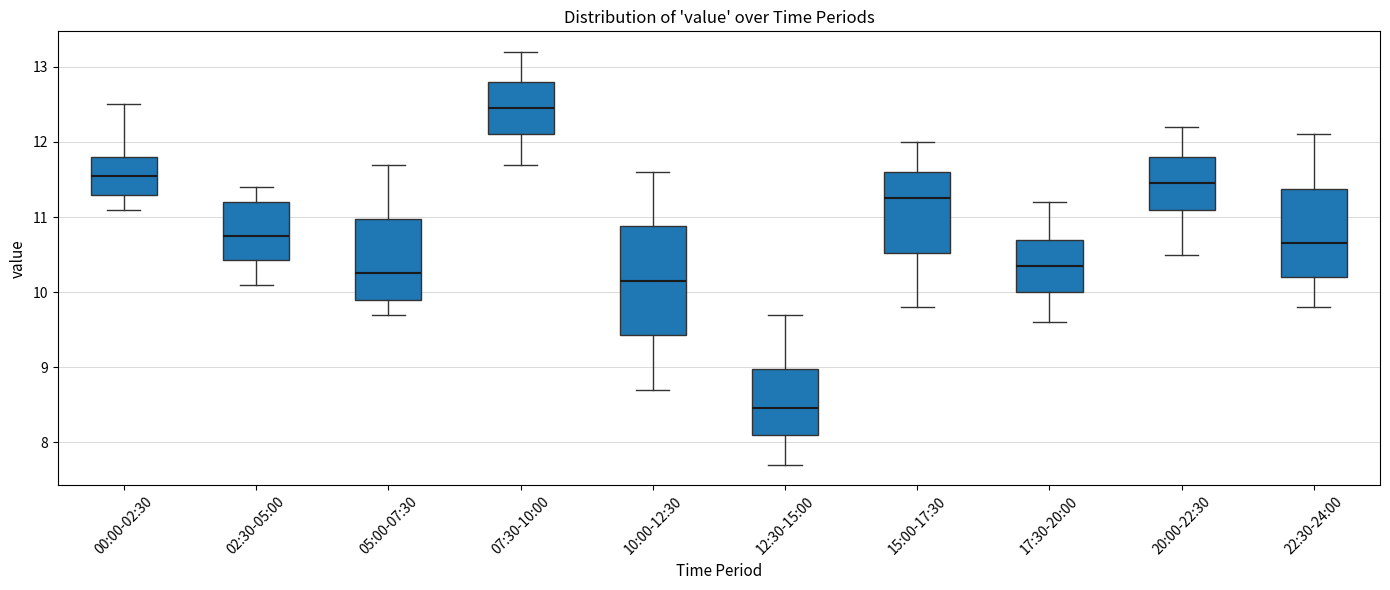

Where does the lower whisker of the box for 02:30-05:00 end on the y-axis? The values are not printed on the chart, so give them approximately, as read against the axis.

10.1